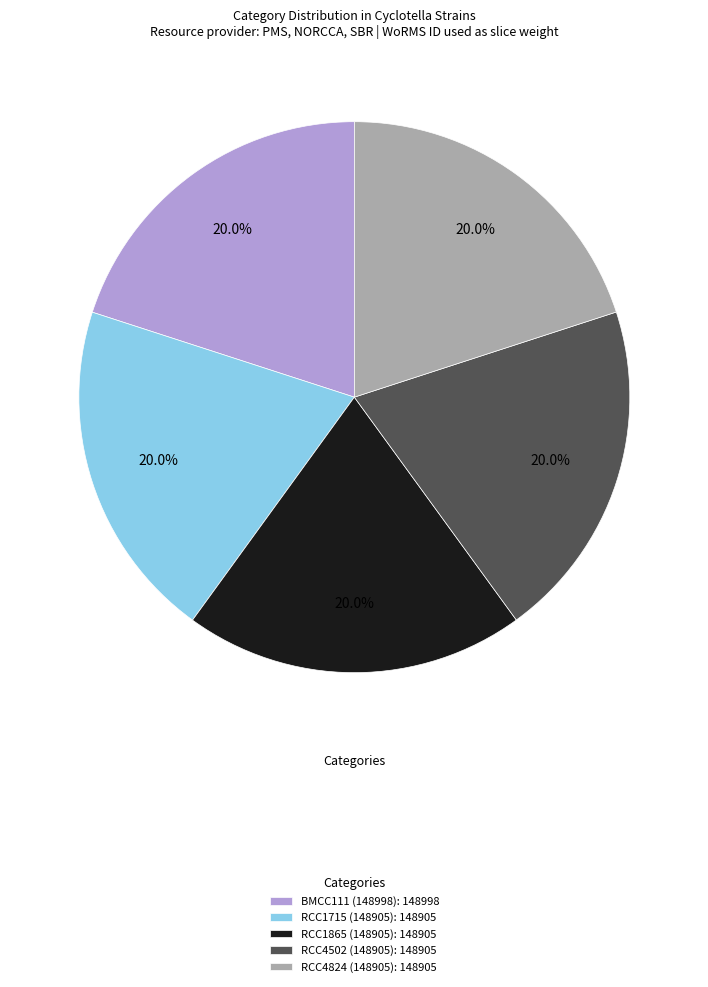

Does RCC1865 (148905) represent more than half of the total?

No